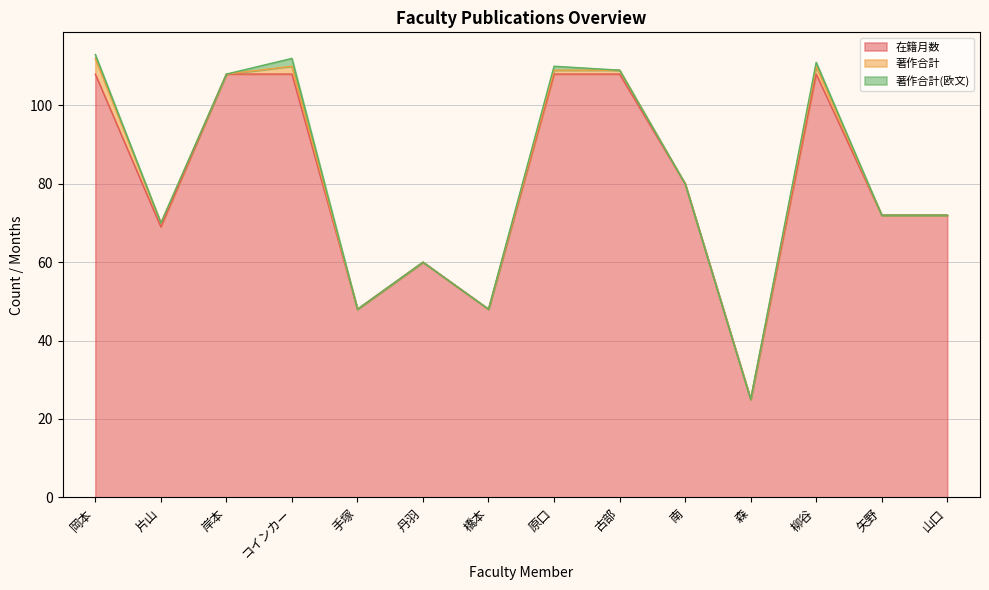

How many lines are shown in the chart?

3